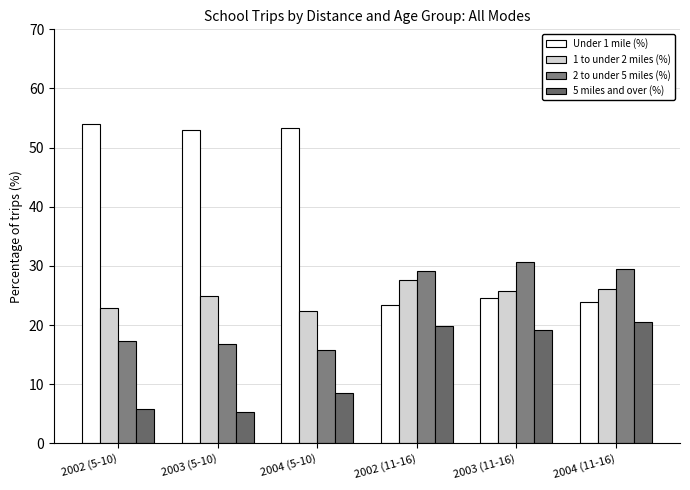

Which series has the largest total across all categories?

Under 1 mile (%)